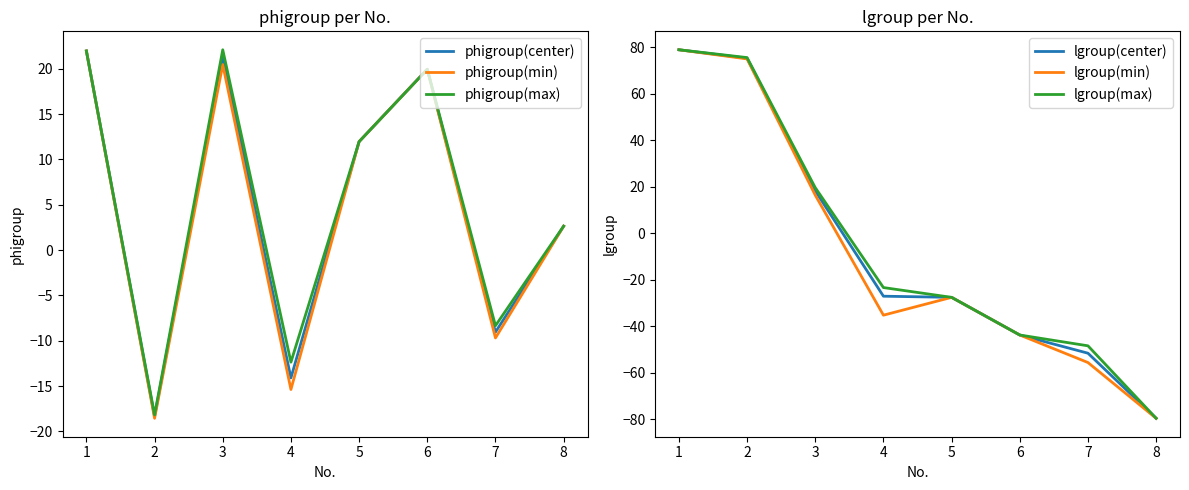

True or false: phigroup(min) has a value of 22.0 at 1.

True